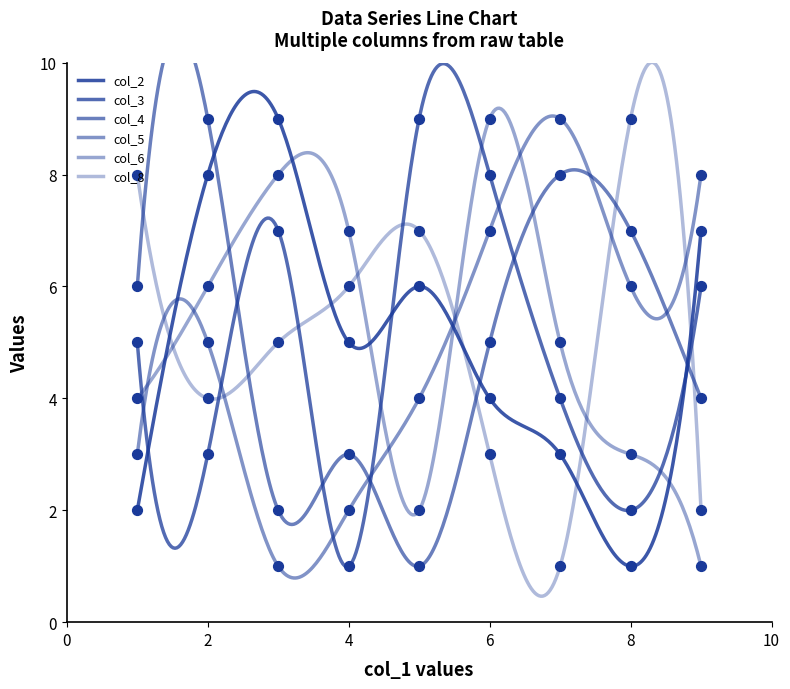

Which series reaches the maximum Y coordinate?

col_2